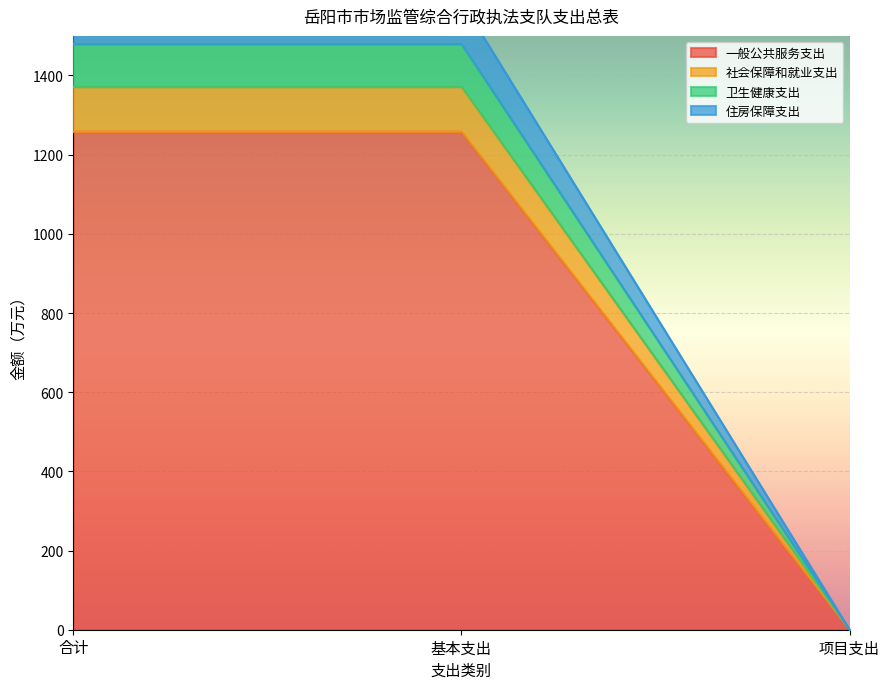

What are all the series names shown in the legend?

一般公共服务支出, 社会保障和就业支出, 卫生健康支出, 住房保障支出